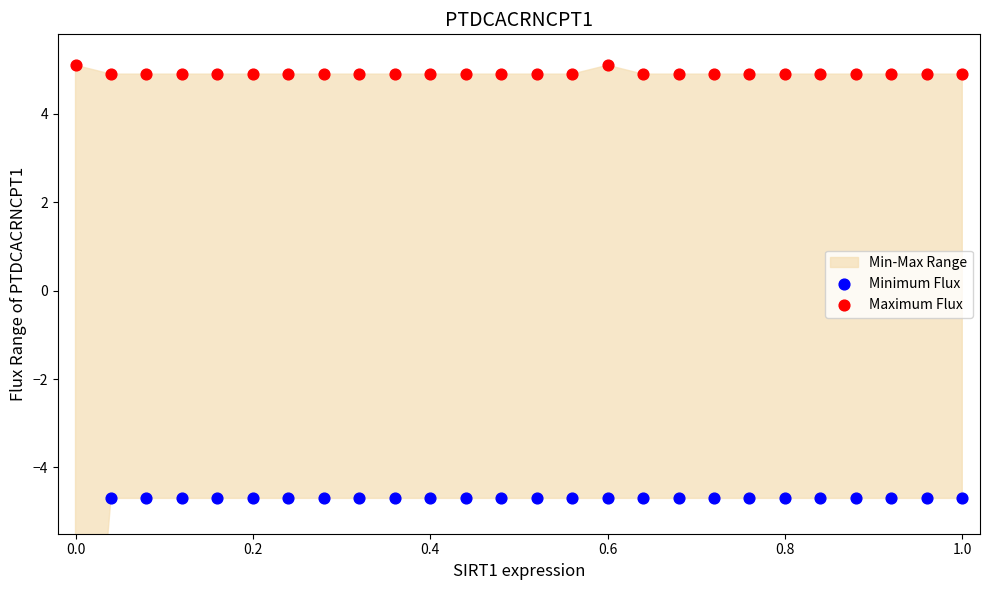

Which series has the largest total across all categories?

Maximum Flux